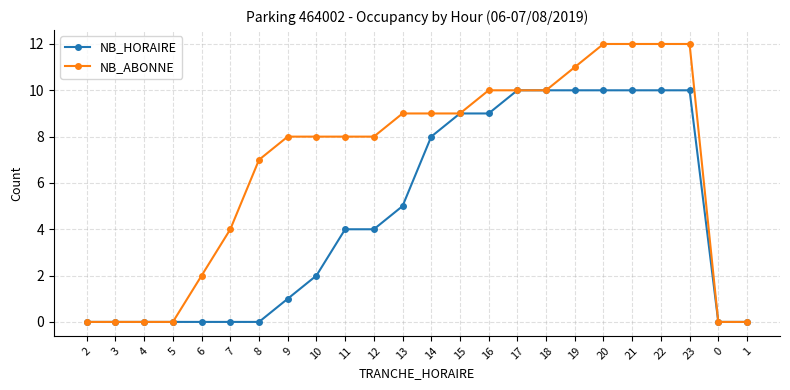

At how many categories does at least one series exceed 6?

16